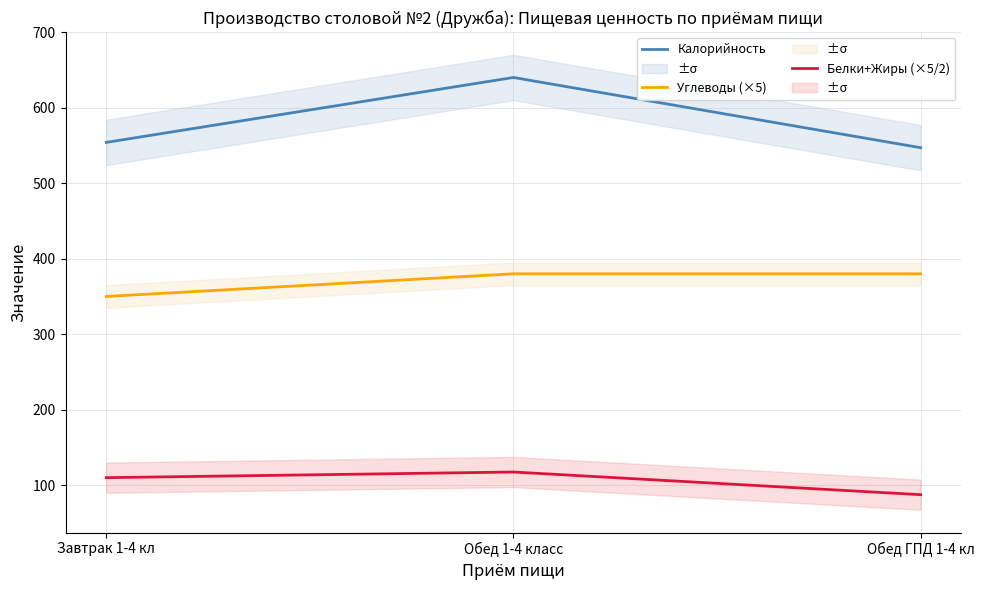

True or false: Калорийность has a value of 554.0 at Завтрак 1-4 кл.

True